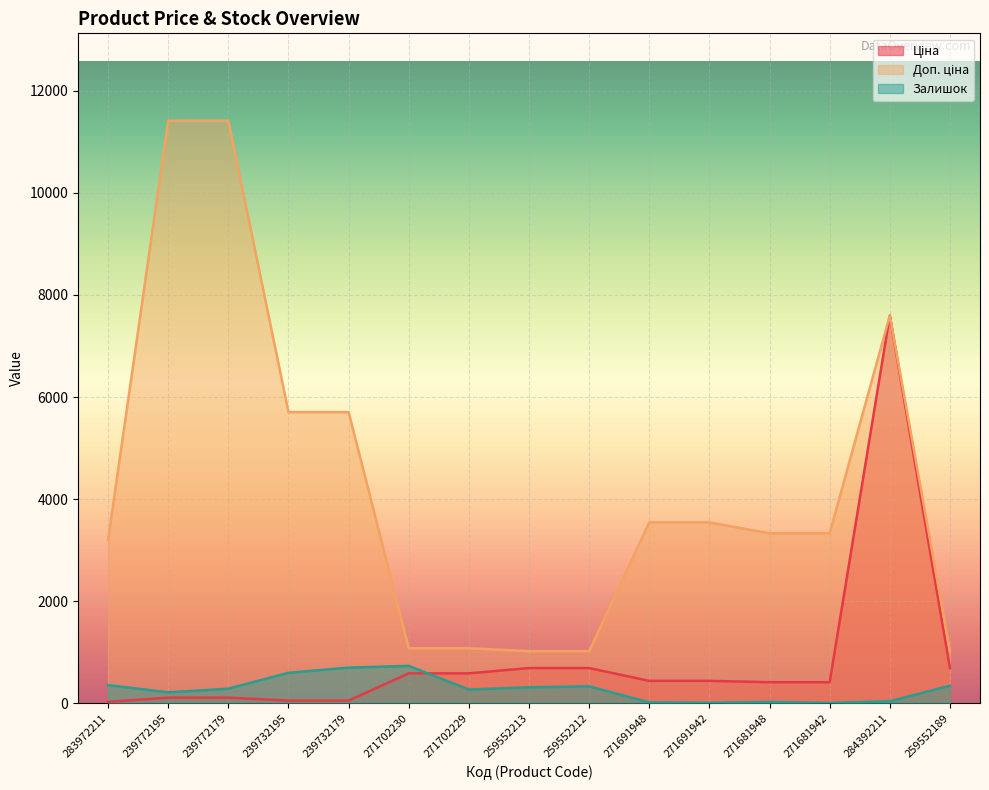

How many interior local peaks does the Ціна series have?

1